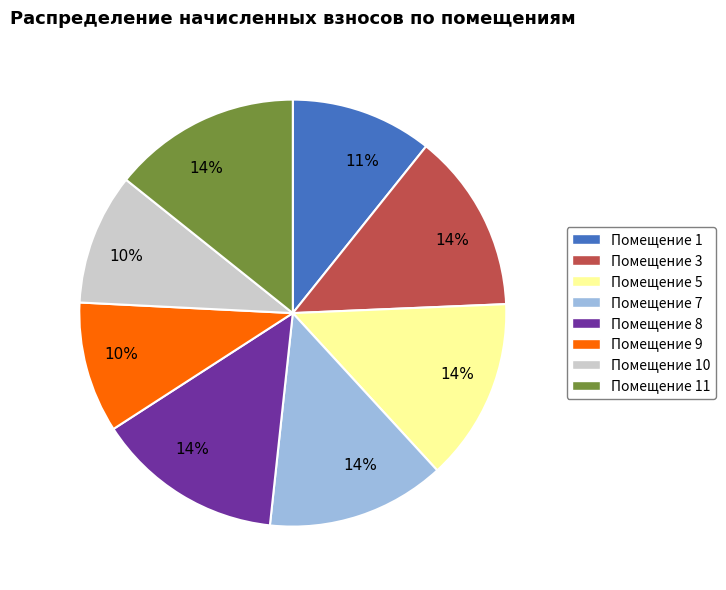

To the nearest percent, what is the difference between the largest and smallest slice percentages?

4%